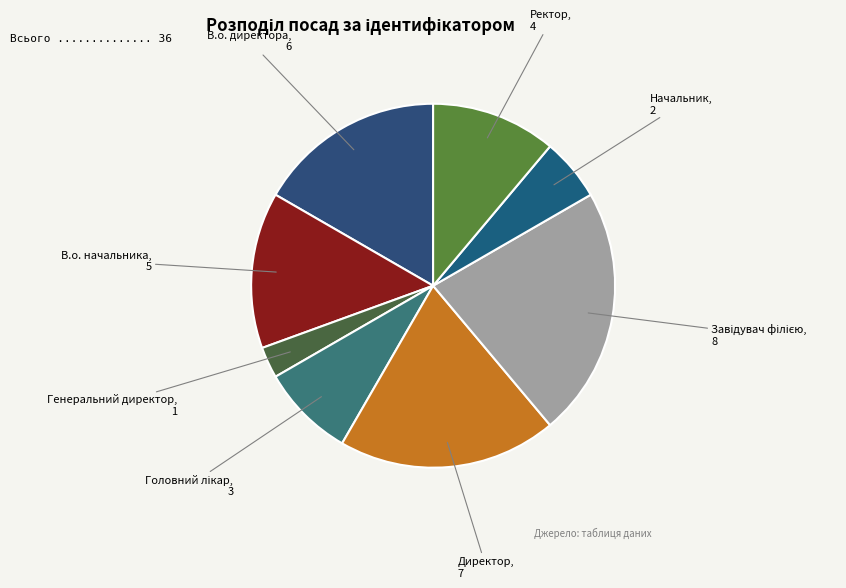

Rank the categories by value from highest to lowest.

Завідувач філією, Директор, В.о. директора, В.о. начальника, Ректор, Головний лікар, Начальник, Генеральний директор